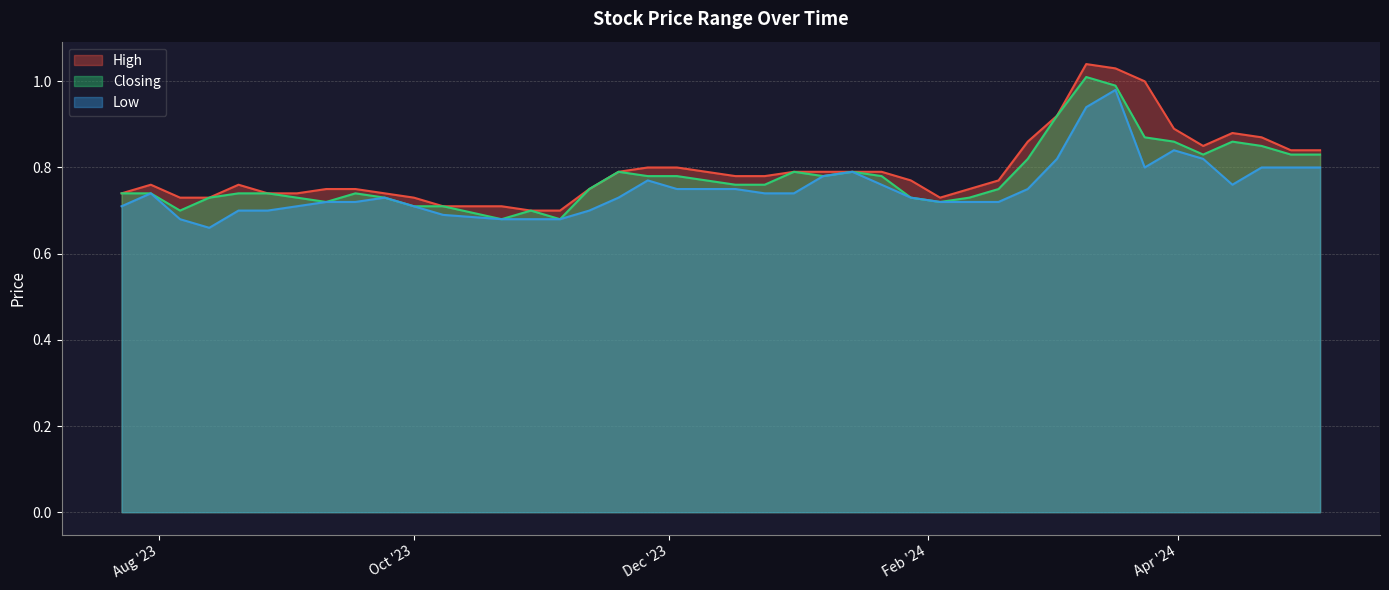

Which category has the highest value in the High series?

10/03/2024